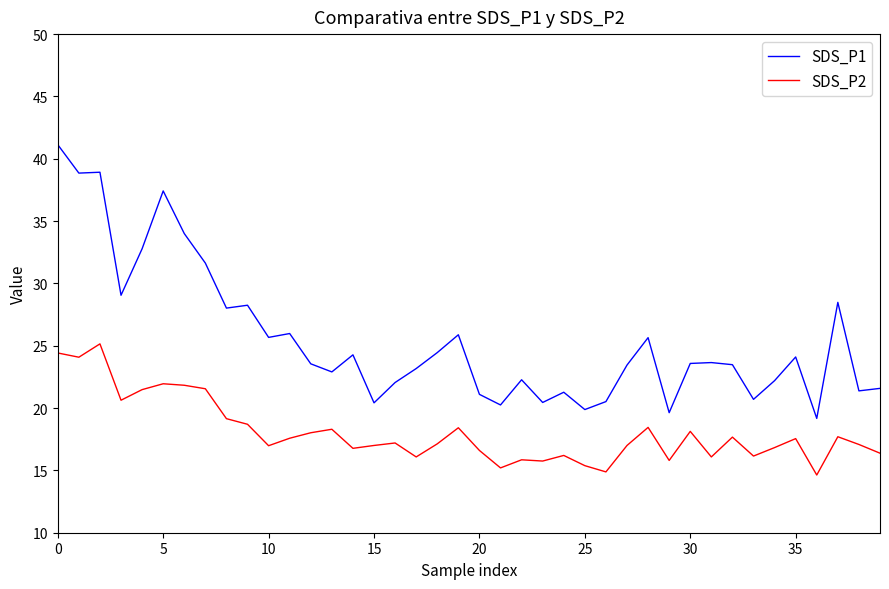

True or false: SDS_P2 and SDS_P1 intersect in this chart.

False